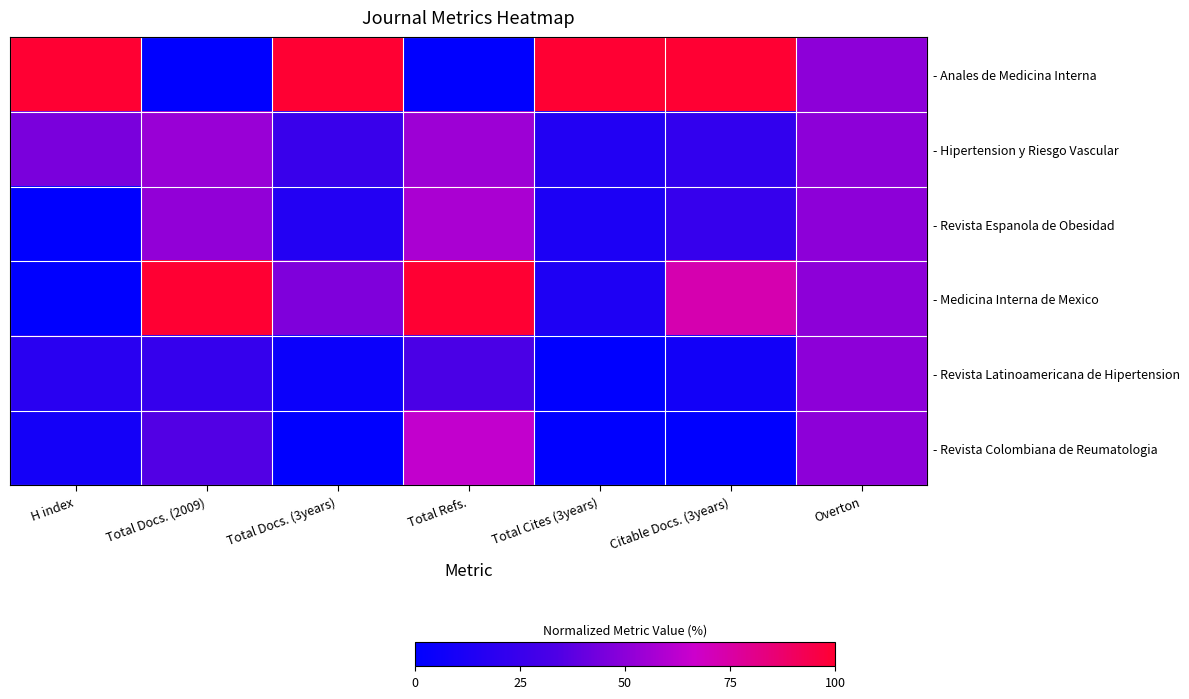

What is the spread (max minus min) of values at Citable Docs. (3years)?

1.0